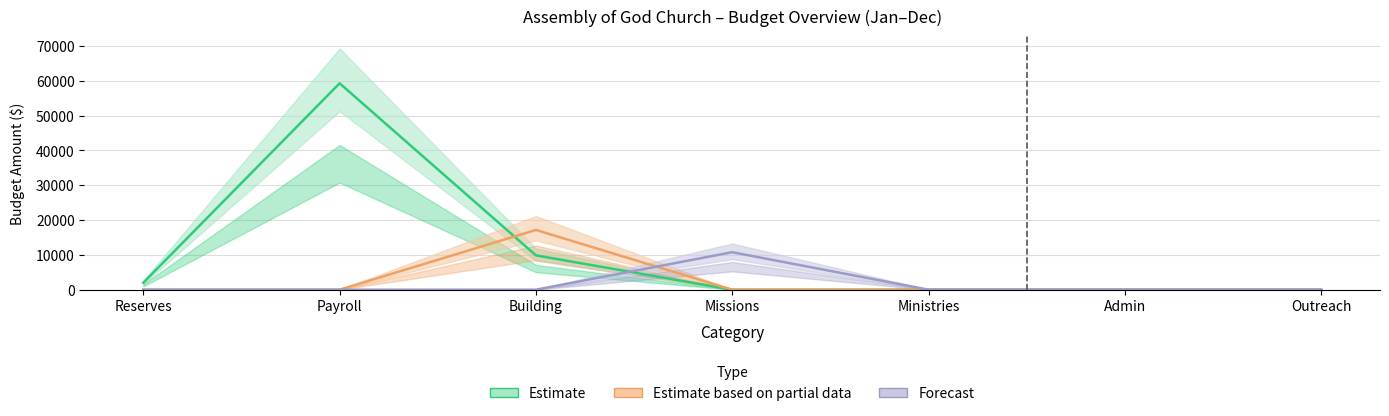

What position from the right is Admin?

2